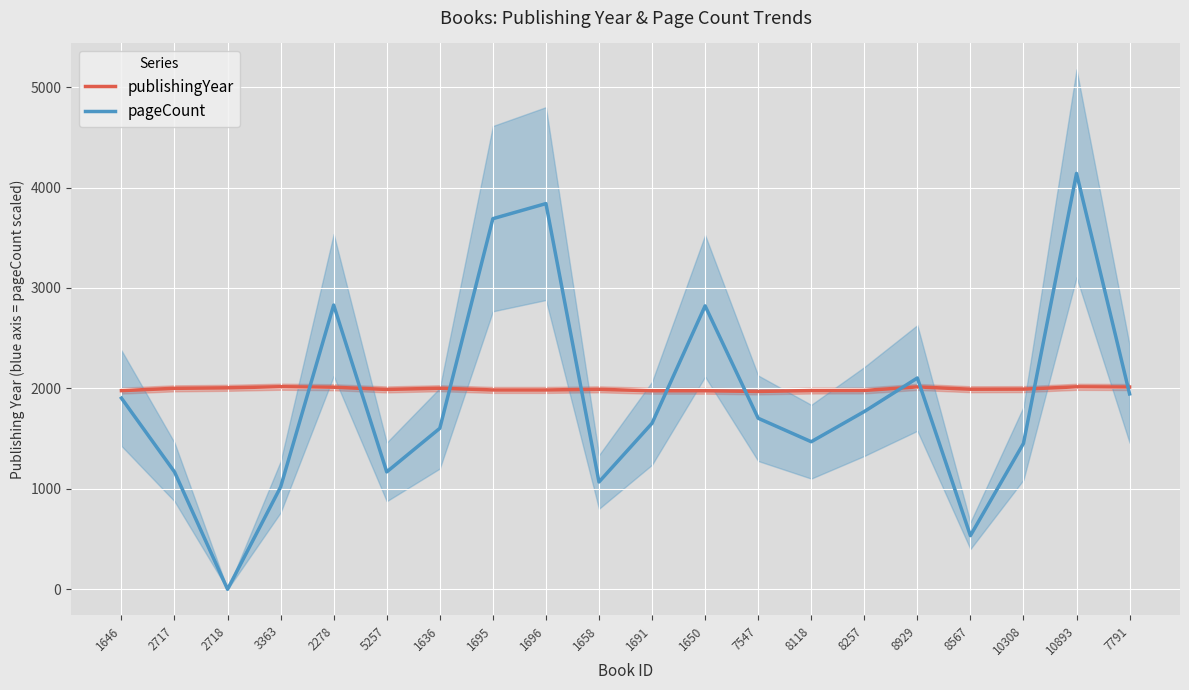

How many lines are shown in the chart?

2